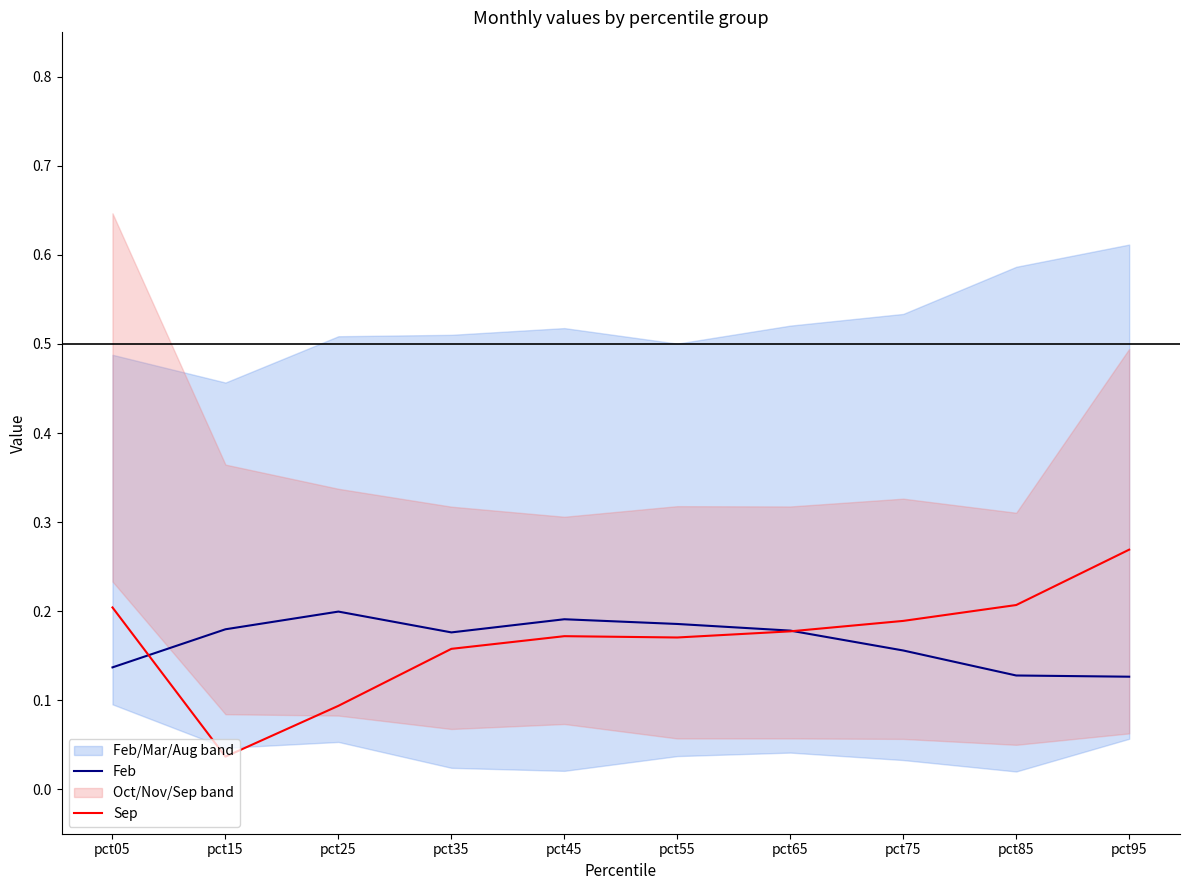

What is the highest value of the Sep series?

0.3